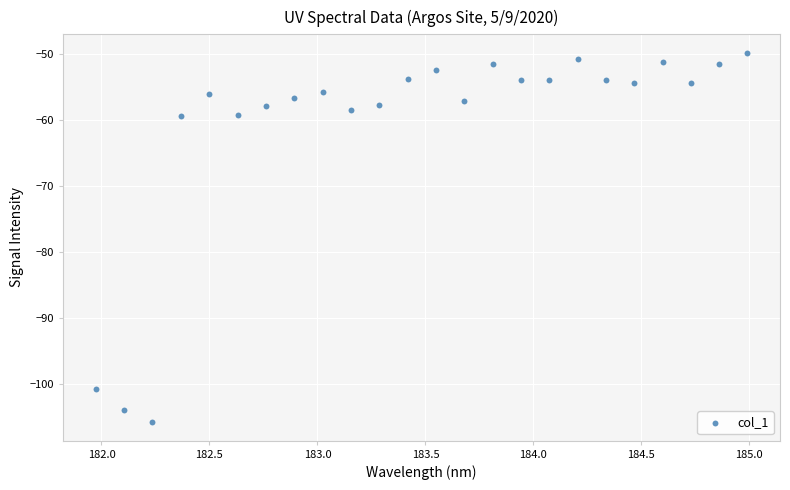

What is the range of Y values (max minus min)?

56.0